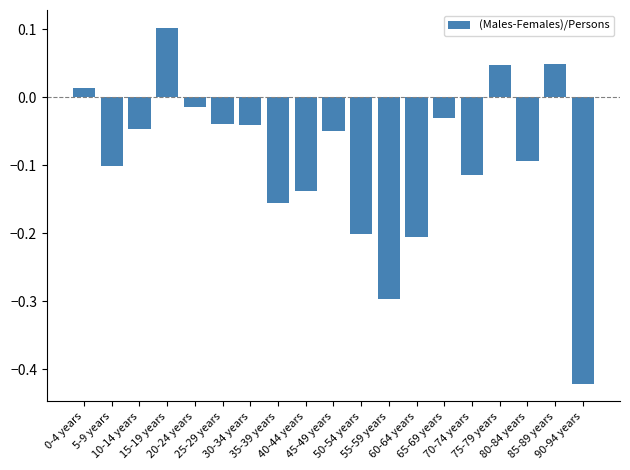

What is the difference between the second highest and second lowest values?

0.3